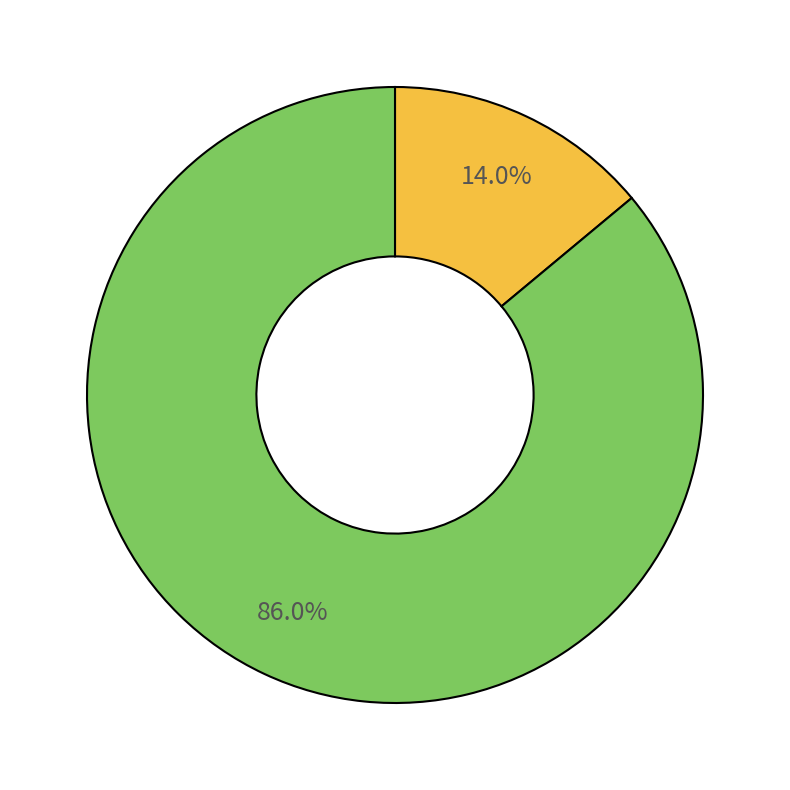

Count the number of slices in the pie.

2